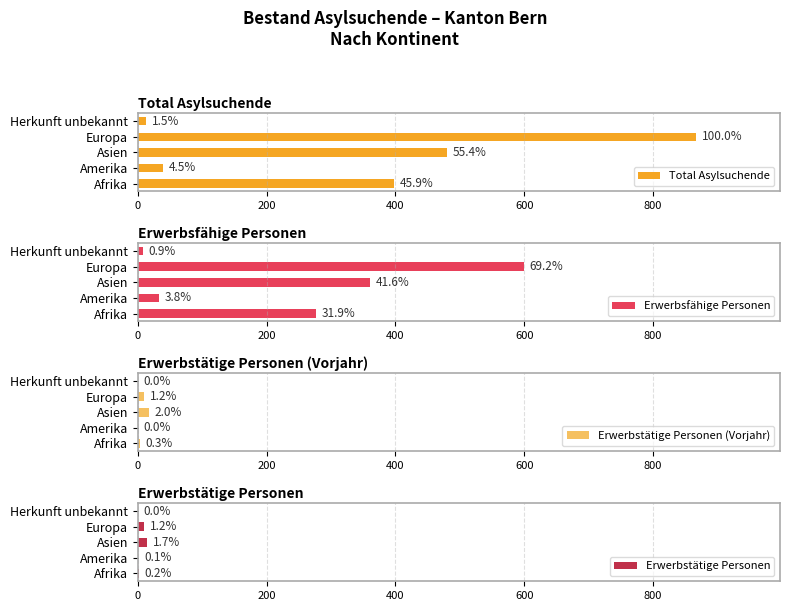

What are all the series names shown in the legend?

Total Asylsuchende, Erwerbsfähige Personen, Erwerbstätige Personen (Vorjahr), Erwerbstätige Personen